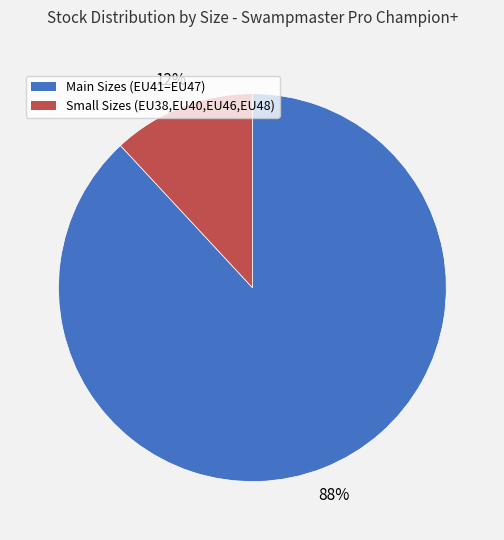

Is there any slice that represents more than half of the pie?

Yes